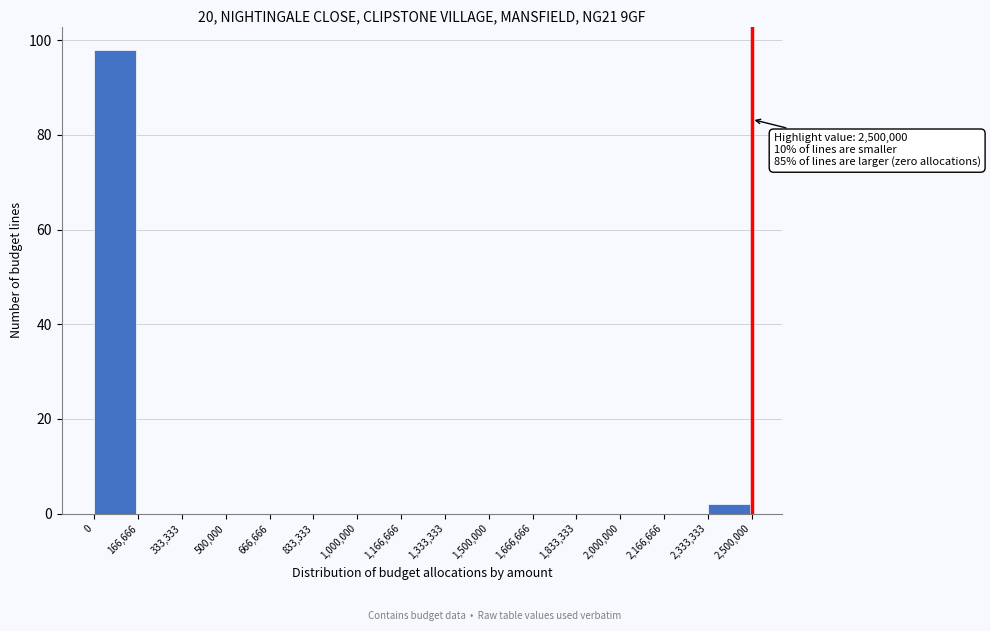

Over which range of the x-axis is the bar tallest?

0 to 166,666